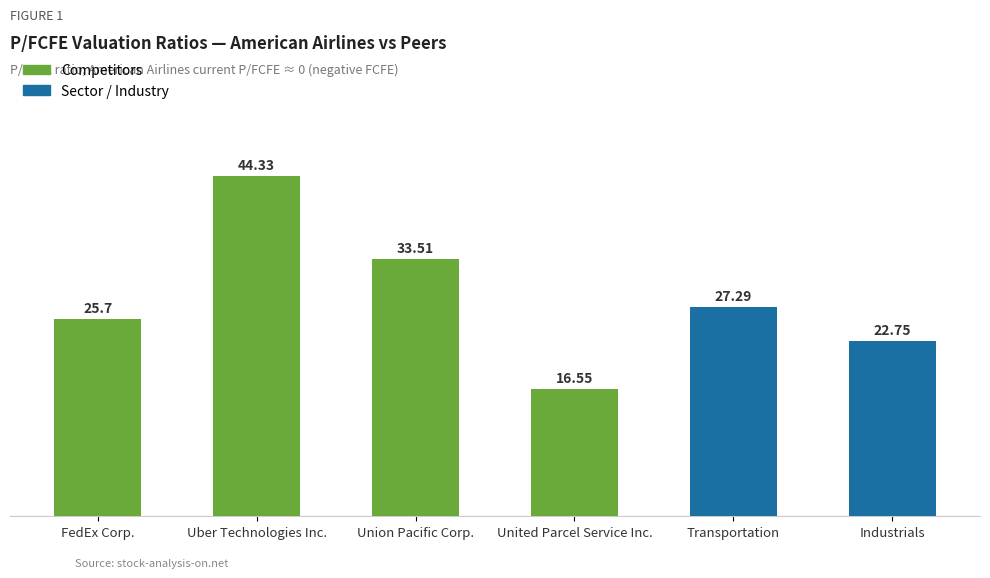

What is the change in value from Uber Technologies Inc. to Transportation?

-17.0